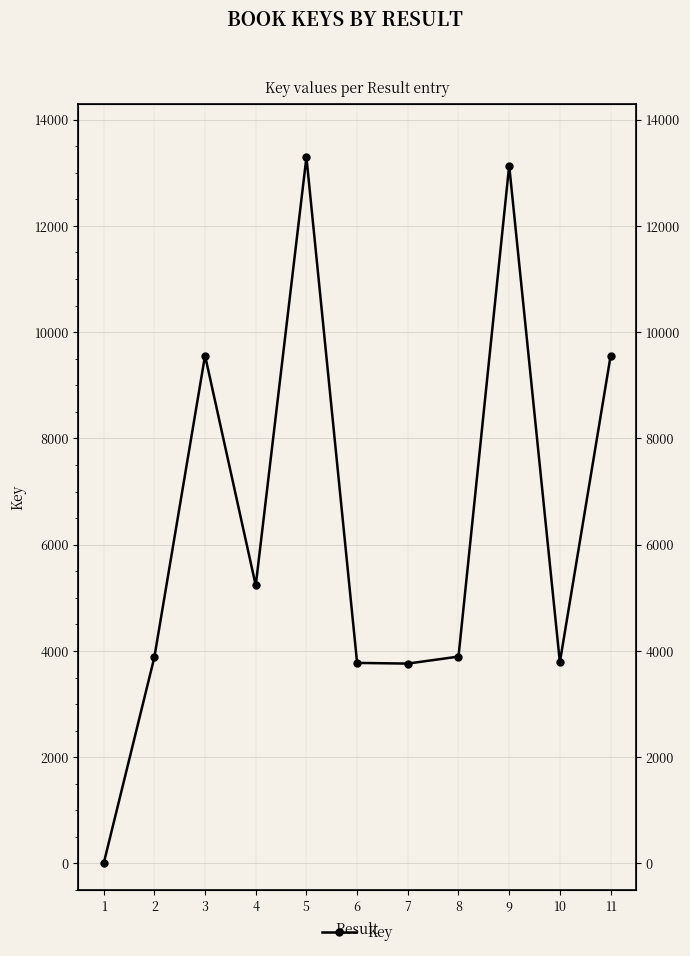

What is the value of the 4th point from the left?

5233